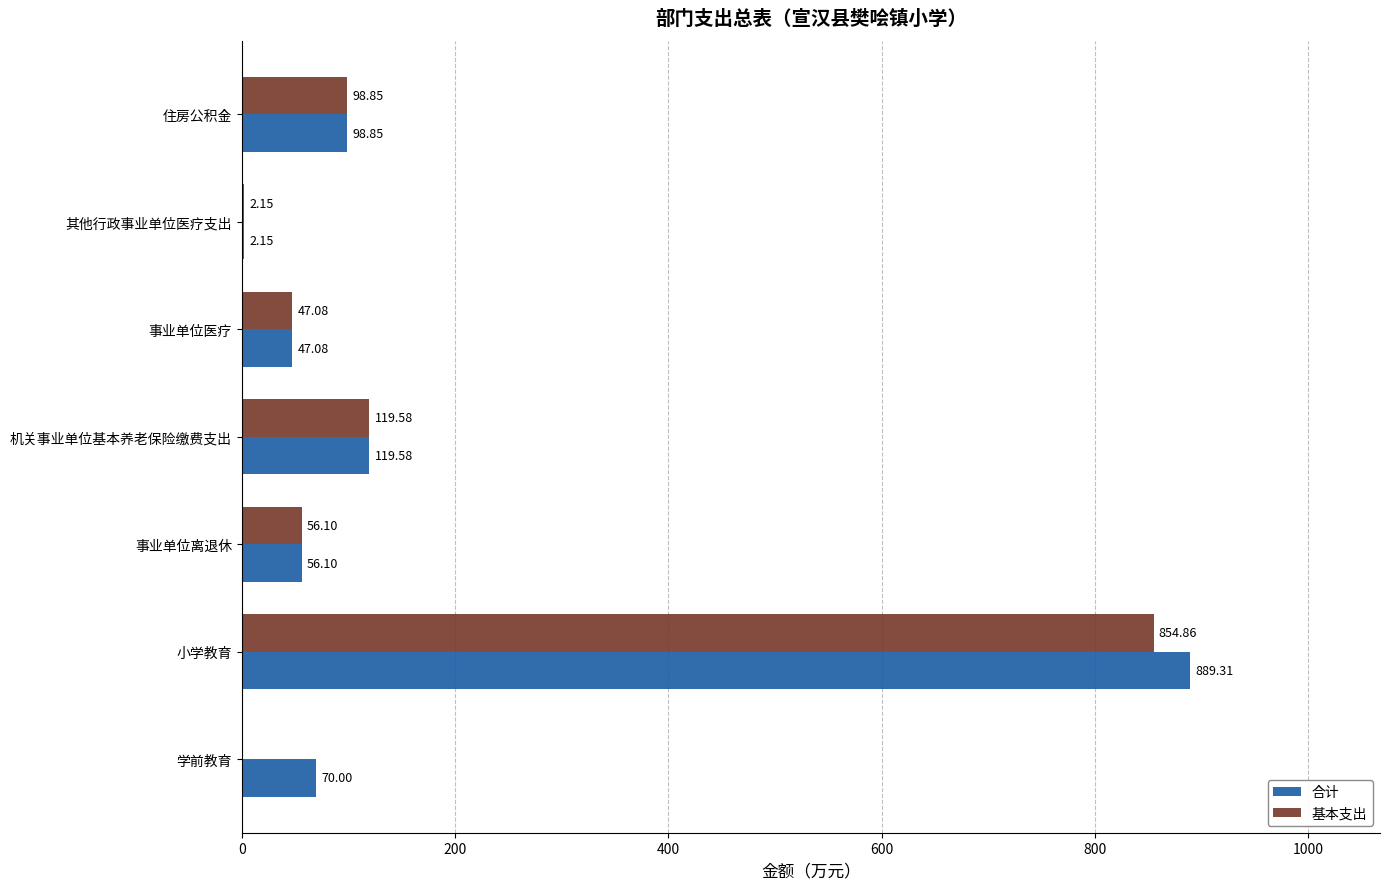

Which label corresponds to the largest value in the chart?

小学教育